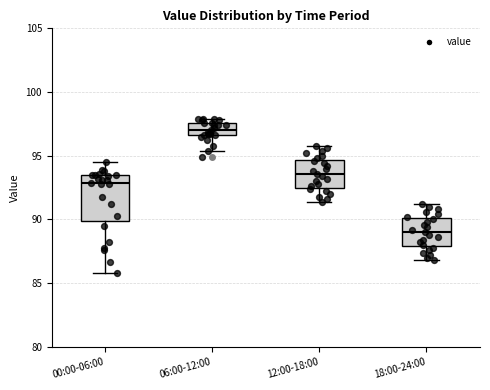

Comparing the boxes themselves (not the whiskers), which one is the tallest?

00:00-06:00